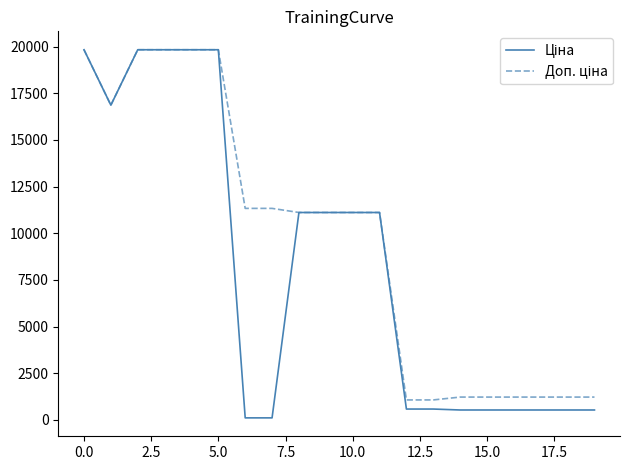

What is the greatest value displayed?

19831.1